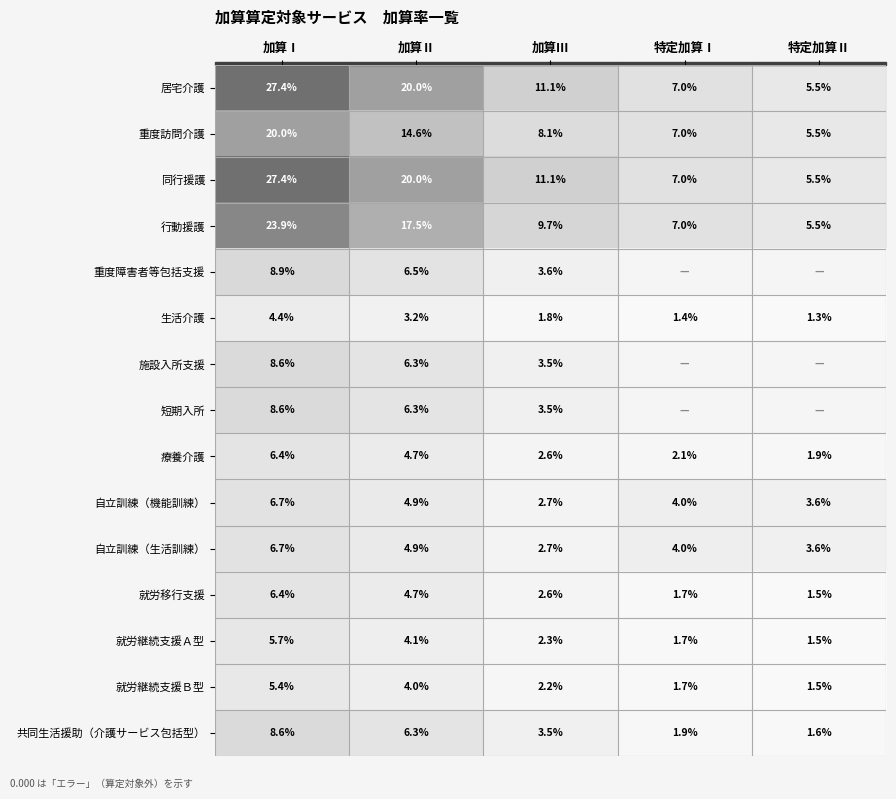

The value of 就労継続支援Ｂ型 at 加算Ⅱ is 0.1. True or false?

False